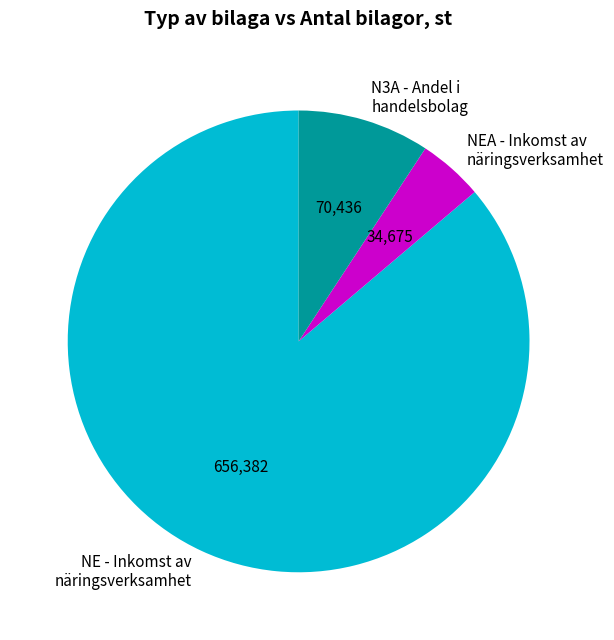

What is the largest slice in the pie chart?

NE - Inkomst av näringsverksamhet